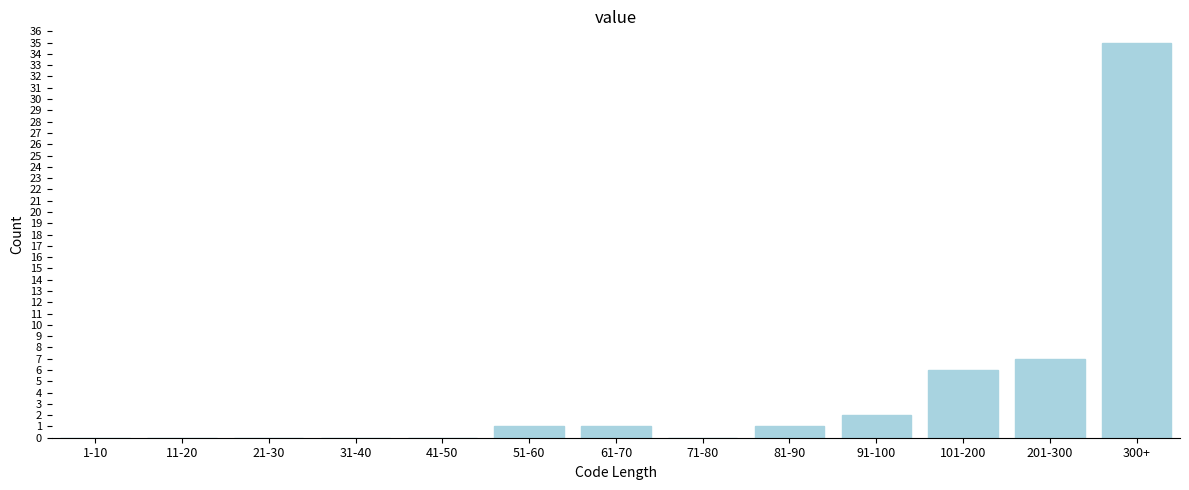

Reading left to right, extract all data points from this chart.

1-10=0	11-20=0	21-30=0	31-40=0	41-50=0	51-60=1	61-70=1	71-80=0	81-90=1	91-100=2	101-200=6	201-300=7	300+=35